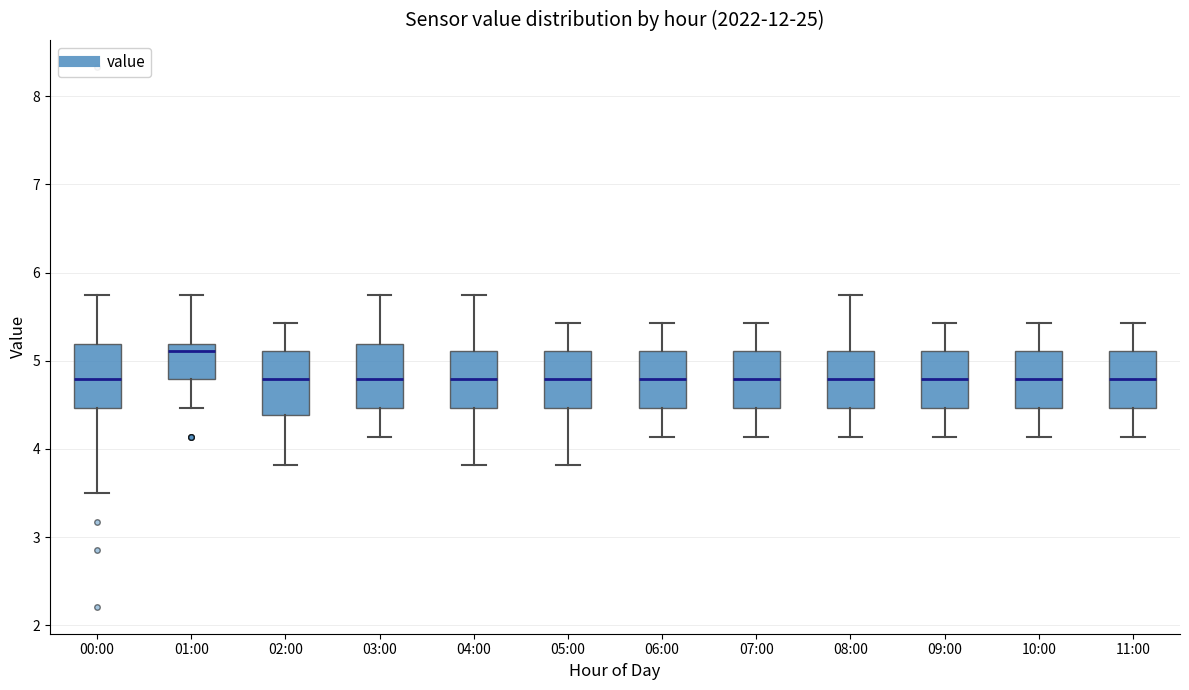

Which box has the highest median line?

01:00